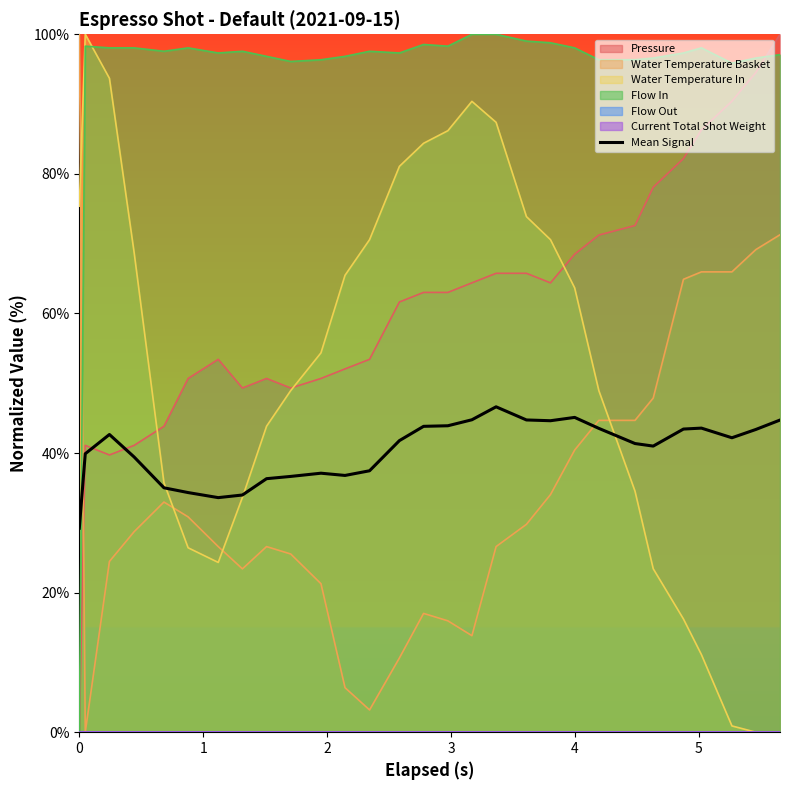

Does the chart have visible grid lines?

No